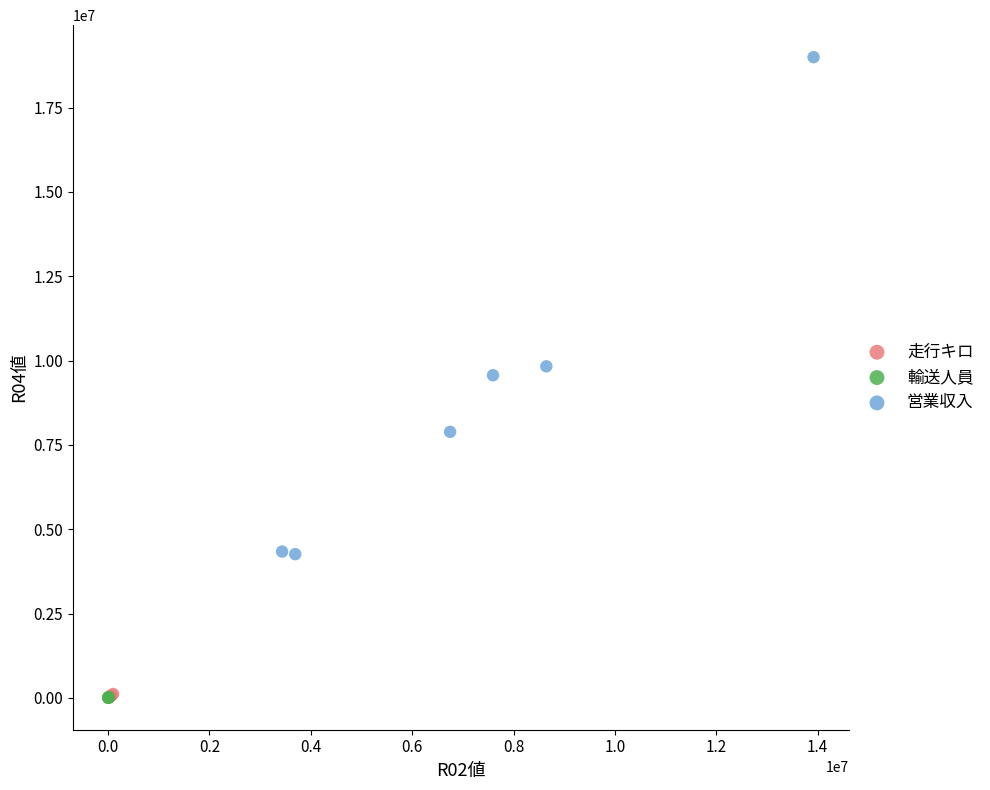

What are all the series names shown in the legend?

走行キロ, 輸送人員, 営業収入